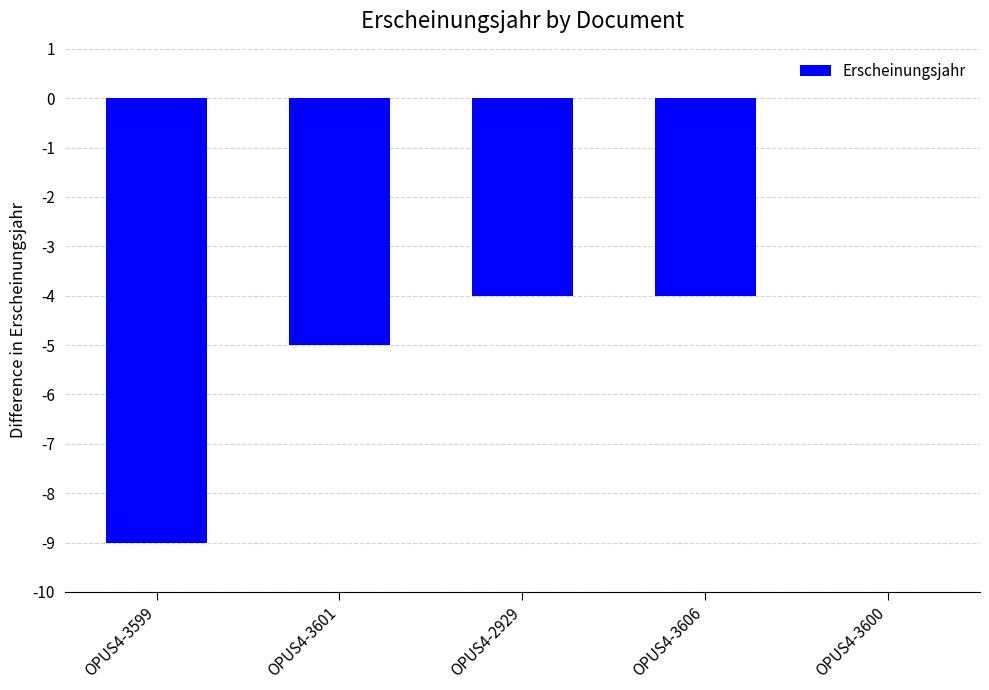

What is the sum of all values?

-22